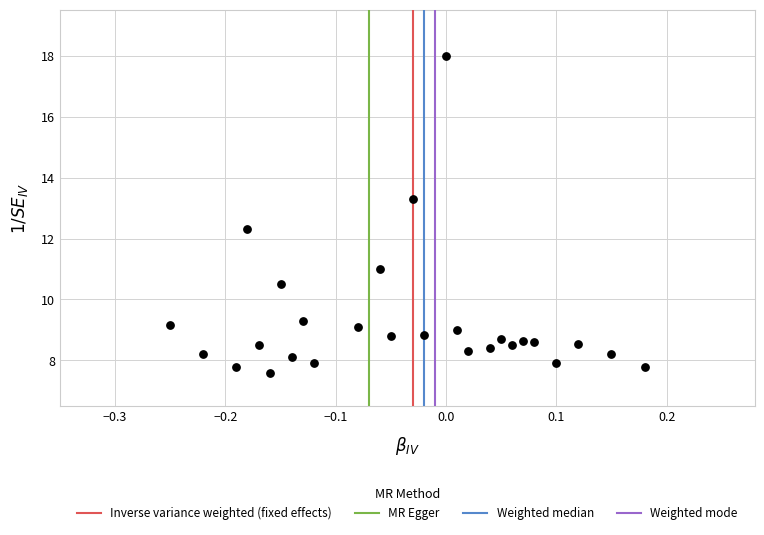

What is the range of Y values (max minus min)?

10.4